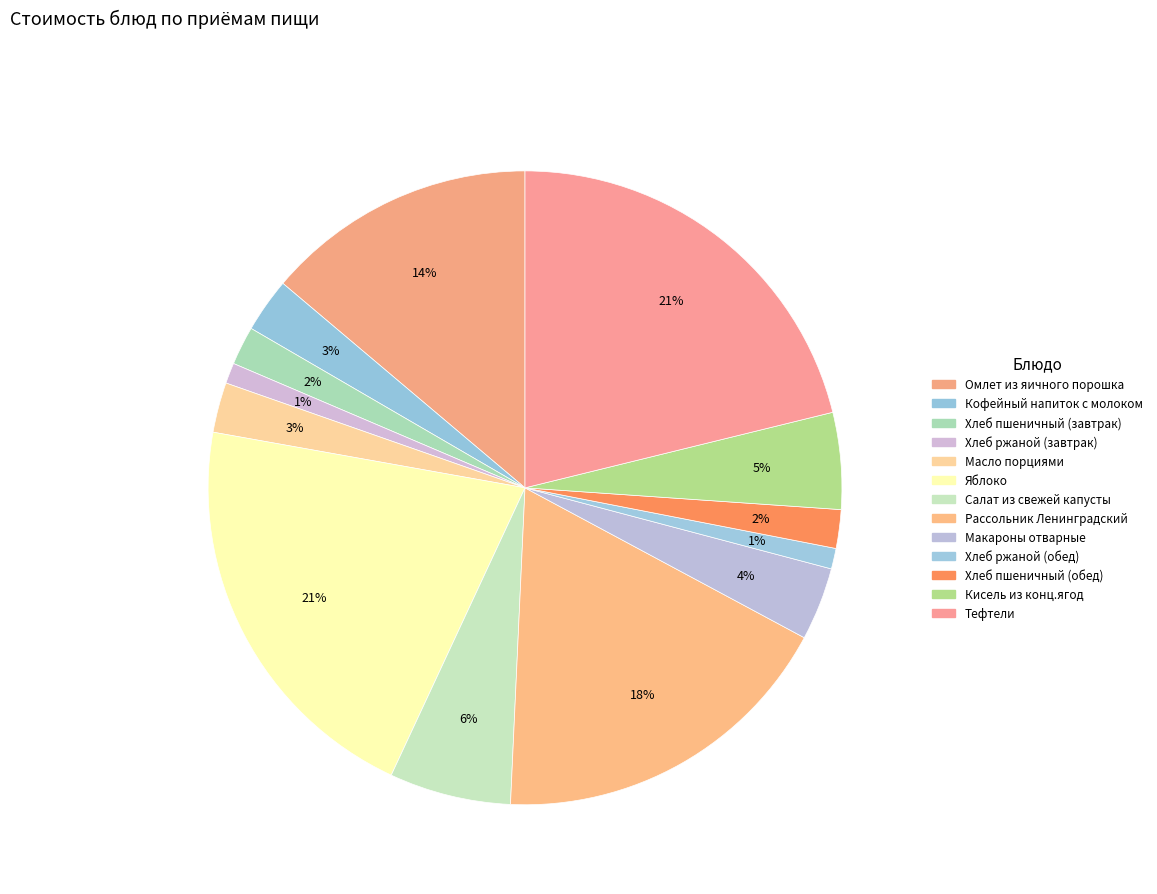

To the nearest percent, what is the average slice percentage?

8%